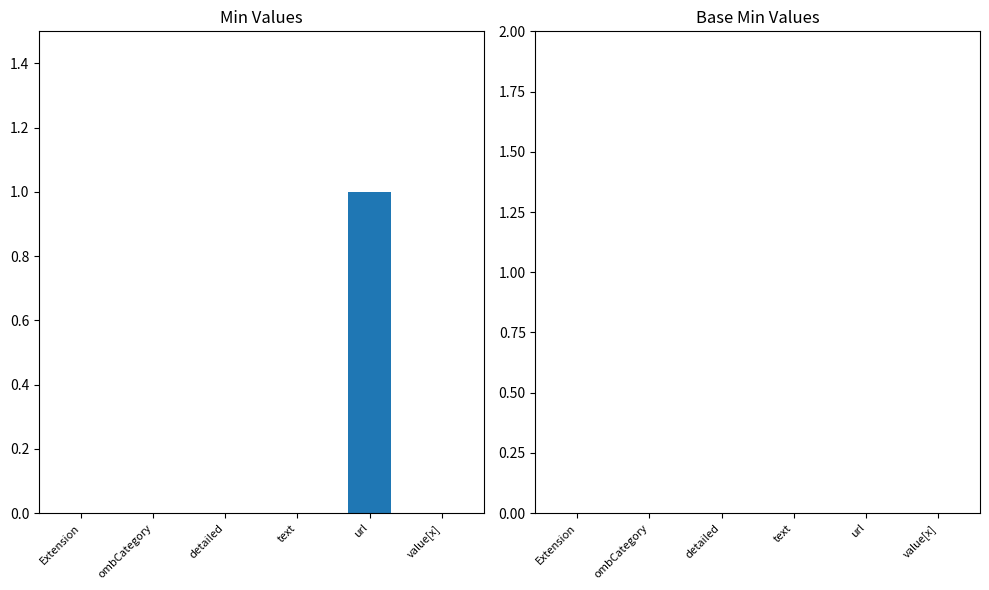

At which category does the chart reach its peak across all series?

url